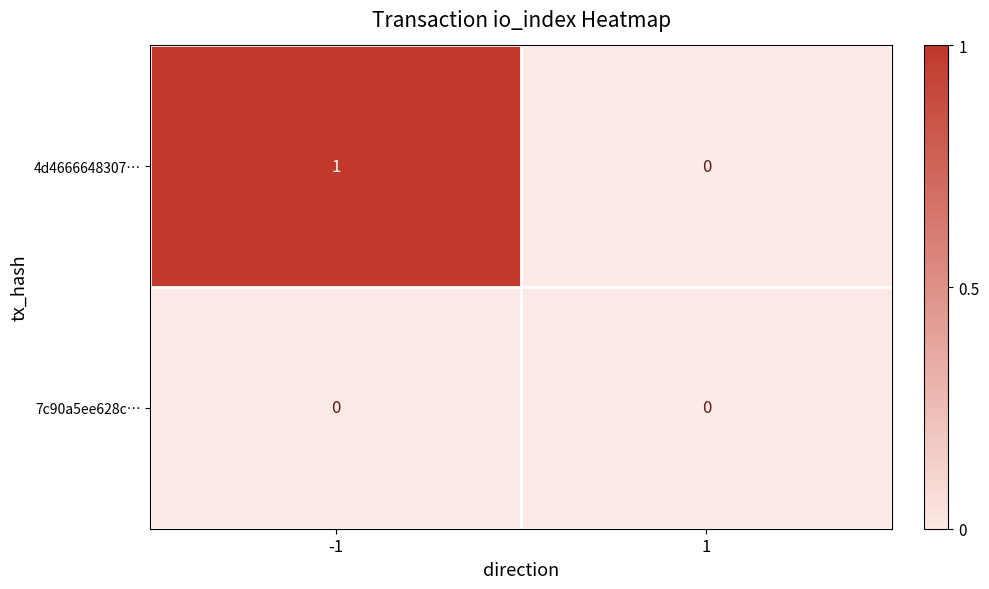

True or false: 4d4666648307… has a value of 0 at 1.

True